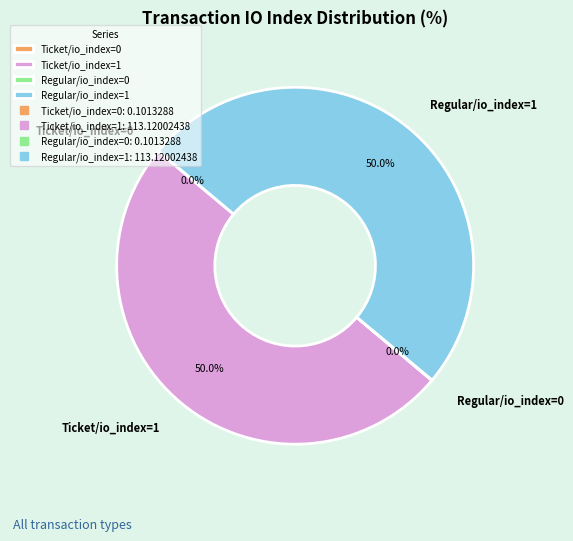

What is the ratio of the value at Regular/io_index=1 to the value at Ticket/io_index=1?

1.0